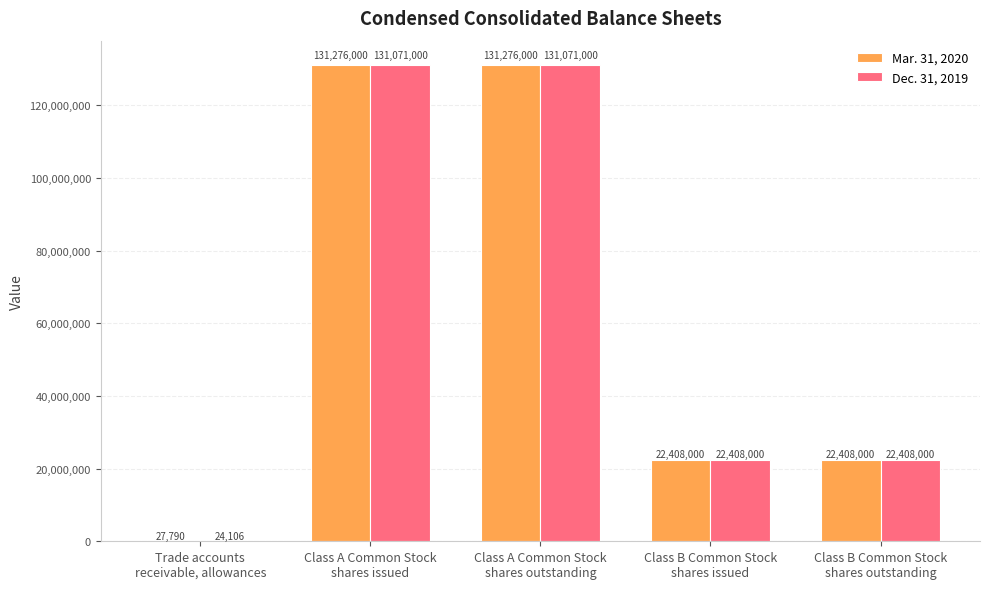

Is the value of Mar. 31, 2020 at Trade accounts
receivable, allowances greater than the value of Dec. 31, 2019 at Class B Common Stock
shares issued?

No